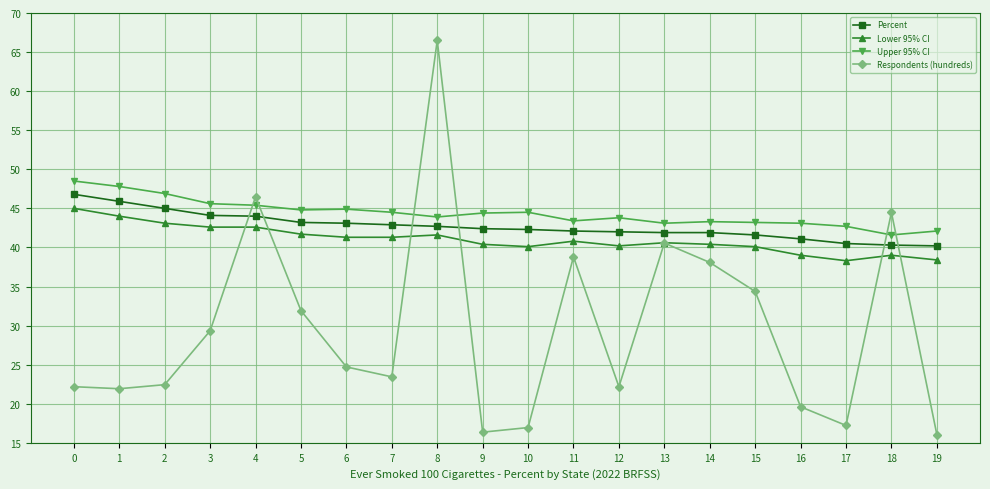

What is the difference between the Lower 95% CI values at 4 and 16?

3.6